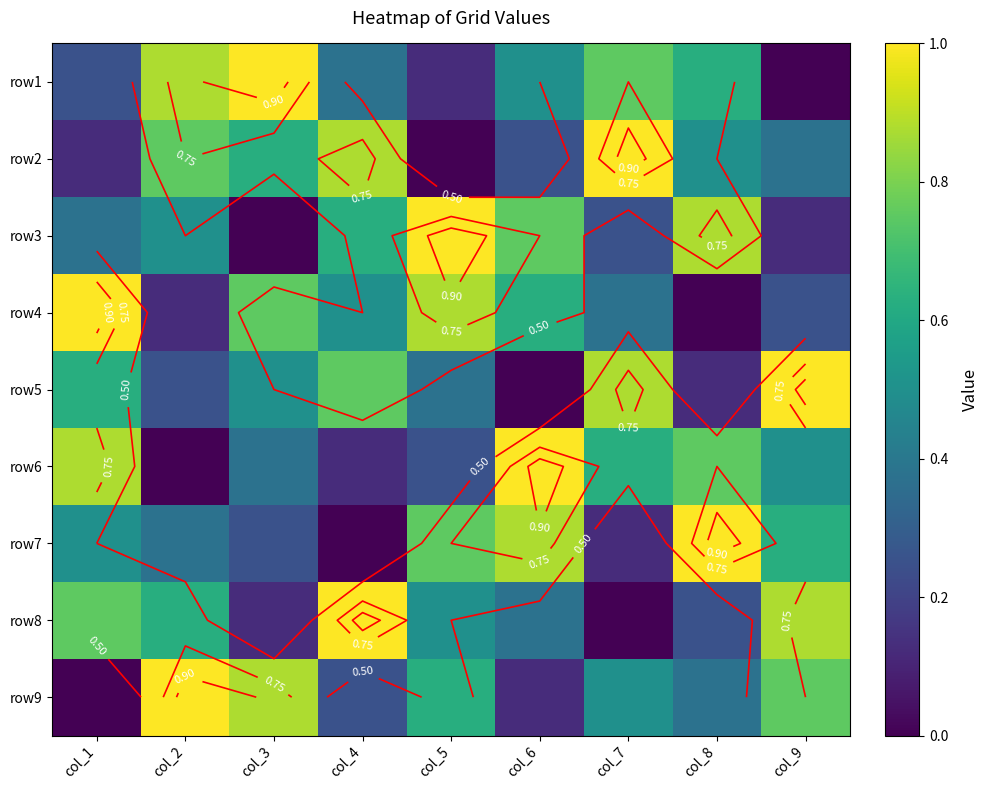

Count the row6 values in the range 0 to 1.

9